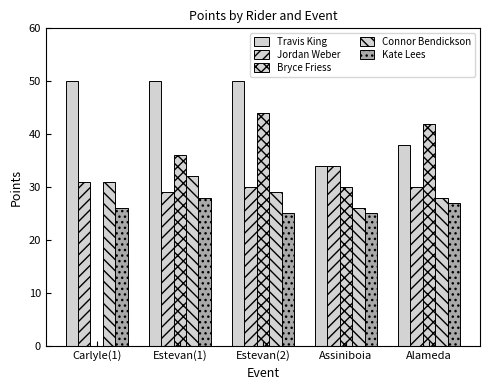

What position from the right is Assiniboia?

2